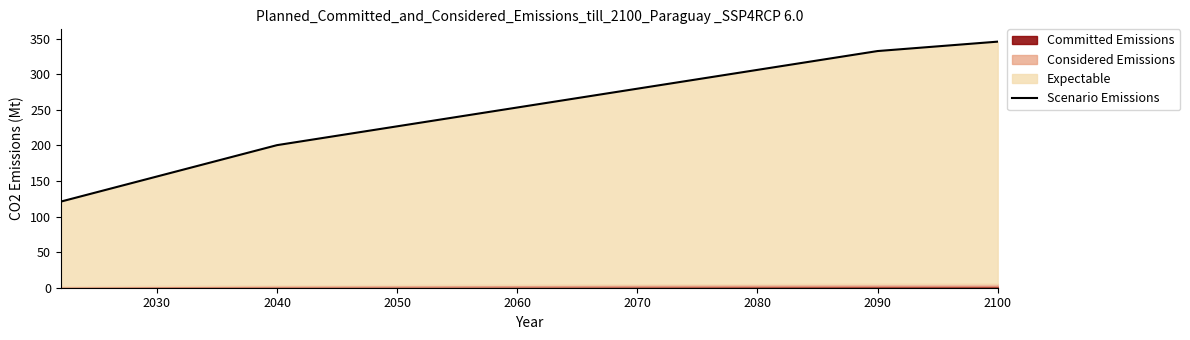

What is the difference between the second highest and second lowest values?

198.3